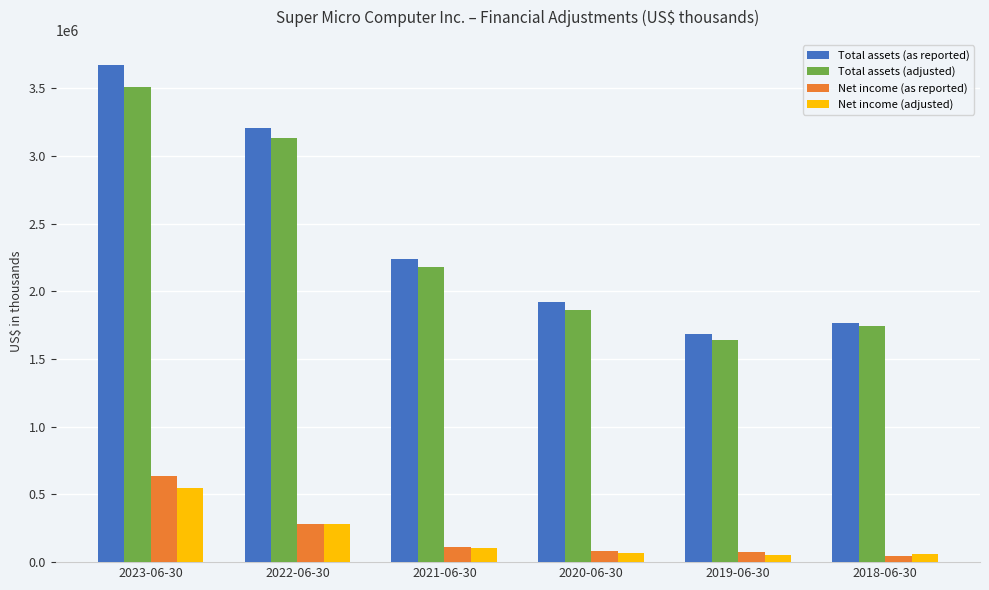

How many groups of bars are there?

6